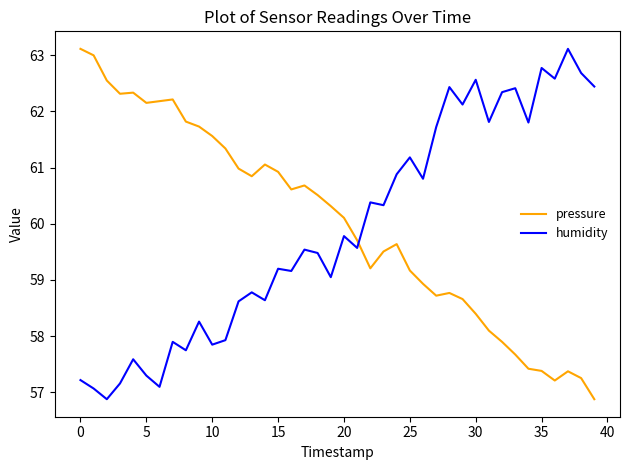

How many distinct data groups are displayed?

2